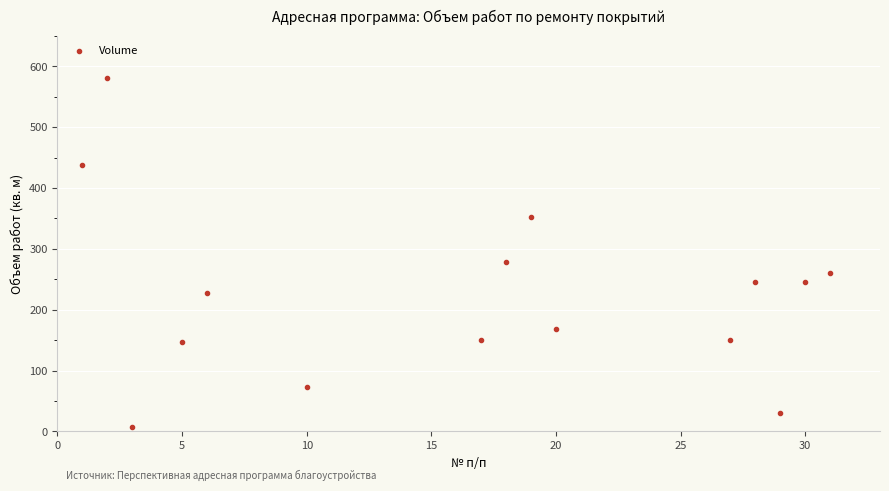

What Y value in the scatter plot is closest to 293?

279.0